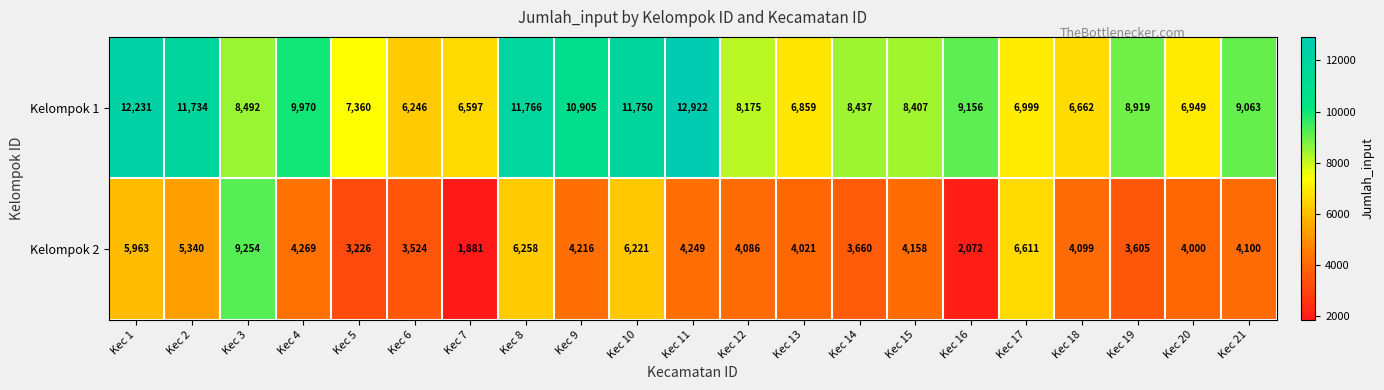

How many data points does each series have?

21